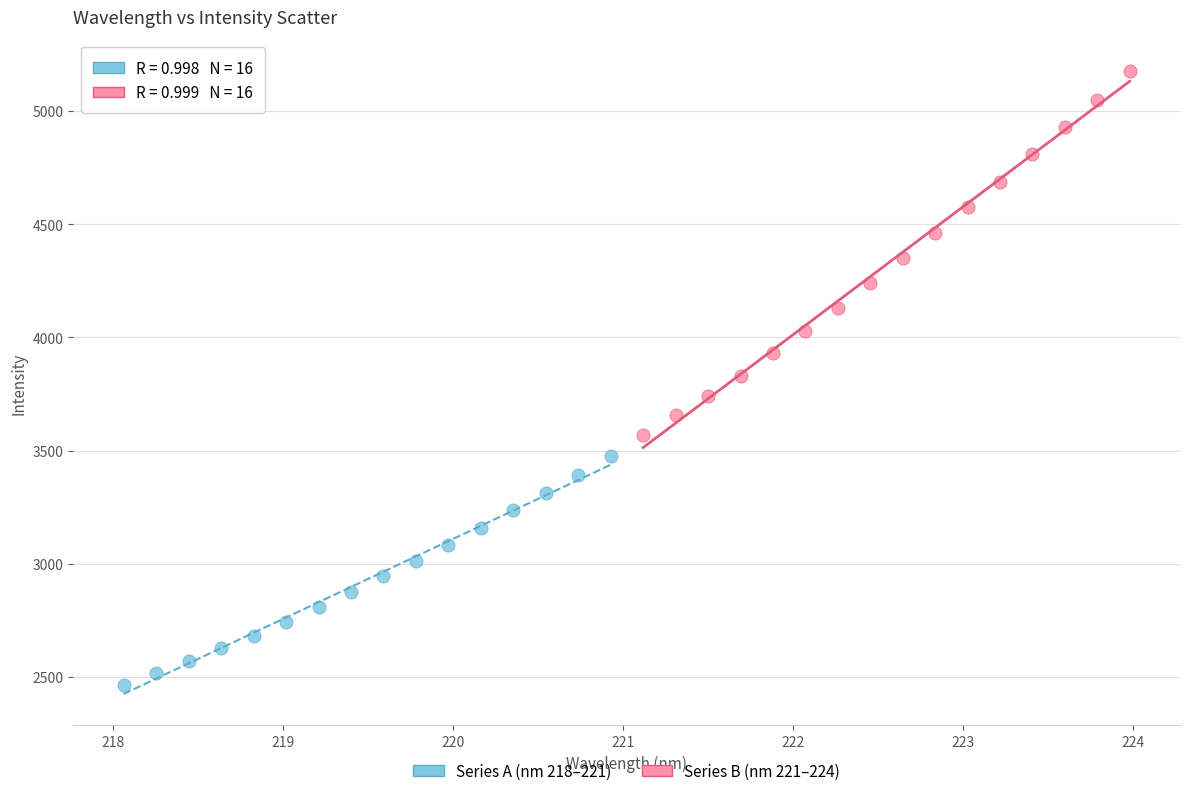

Which series has the widest spread of Y values?

Series B (nm 221–224)